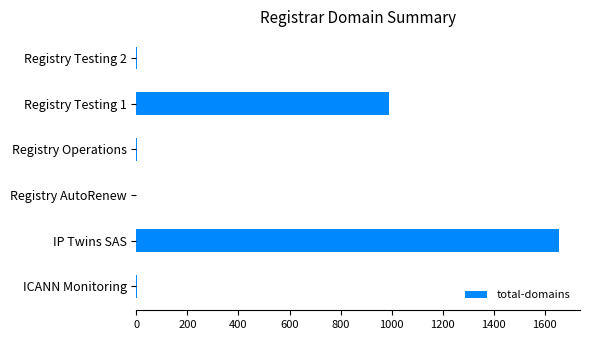

How many data points does each series have?

6